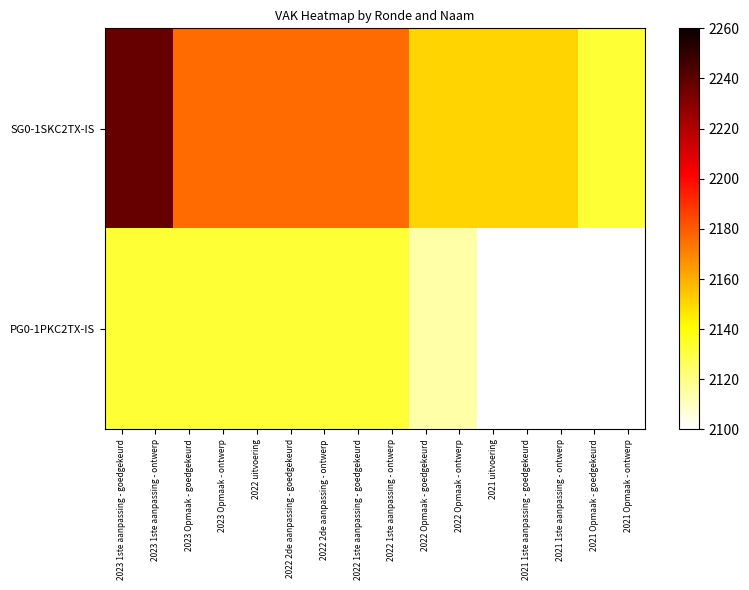

What is the total value across all series at 2022 uitvoering?

4308.0